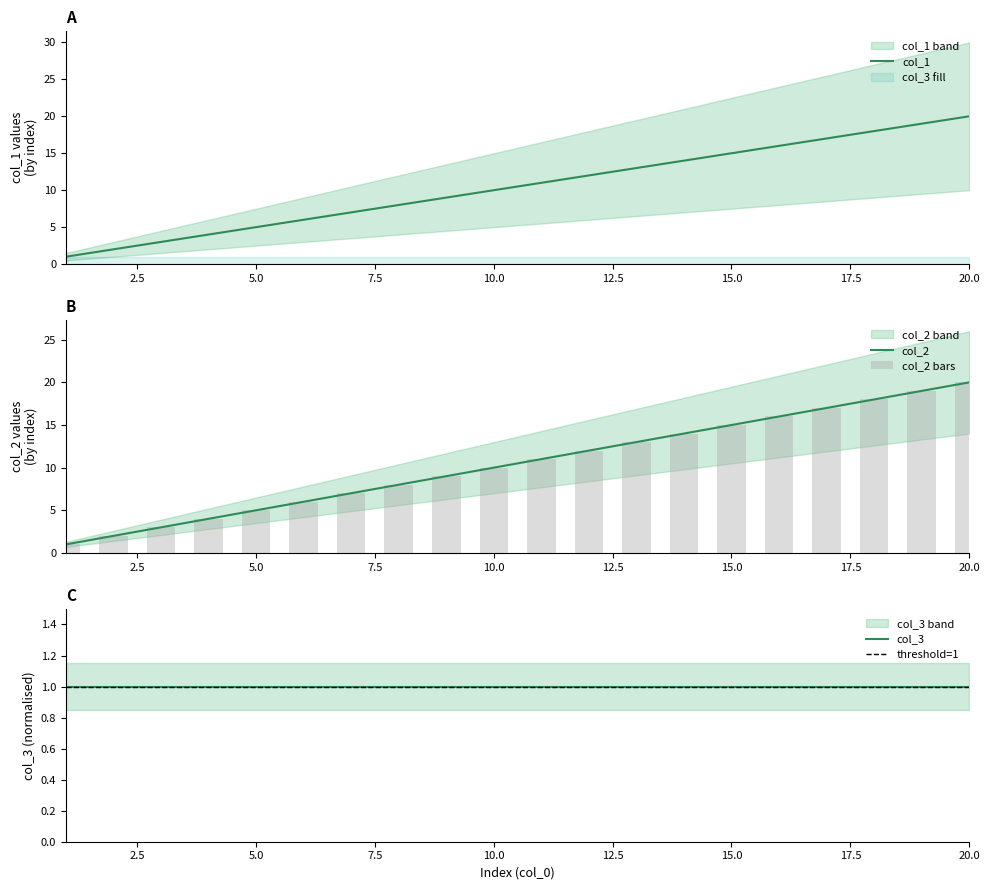

Which category has the highest value in the col_1 series?

20.0